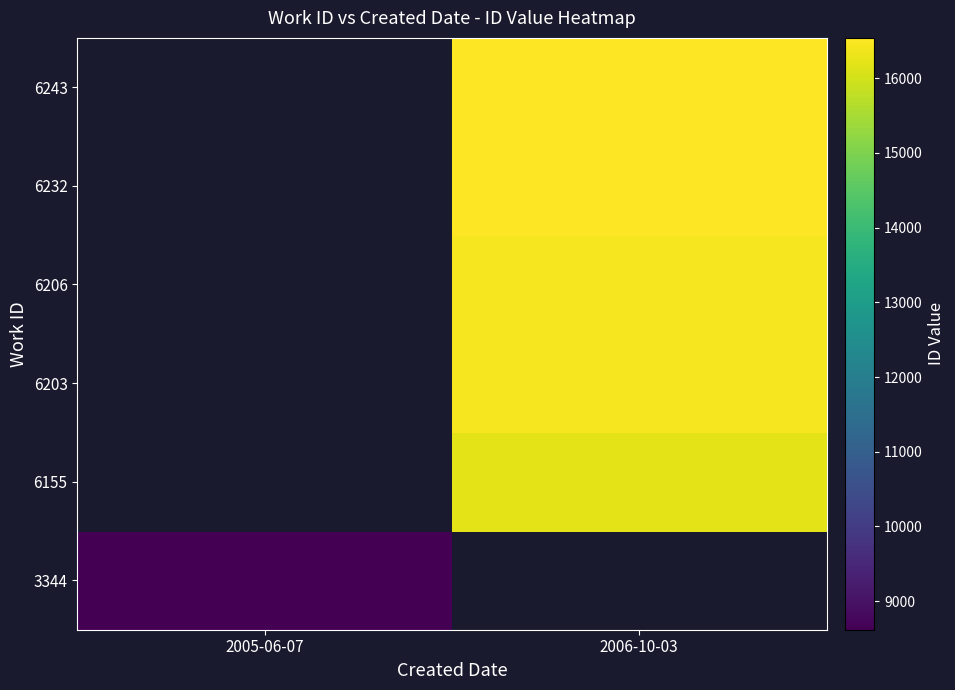

Is it true that 6232 equals 16515.0 at 2006-10-03?

True